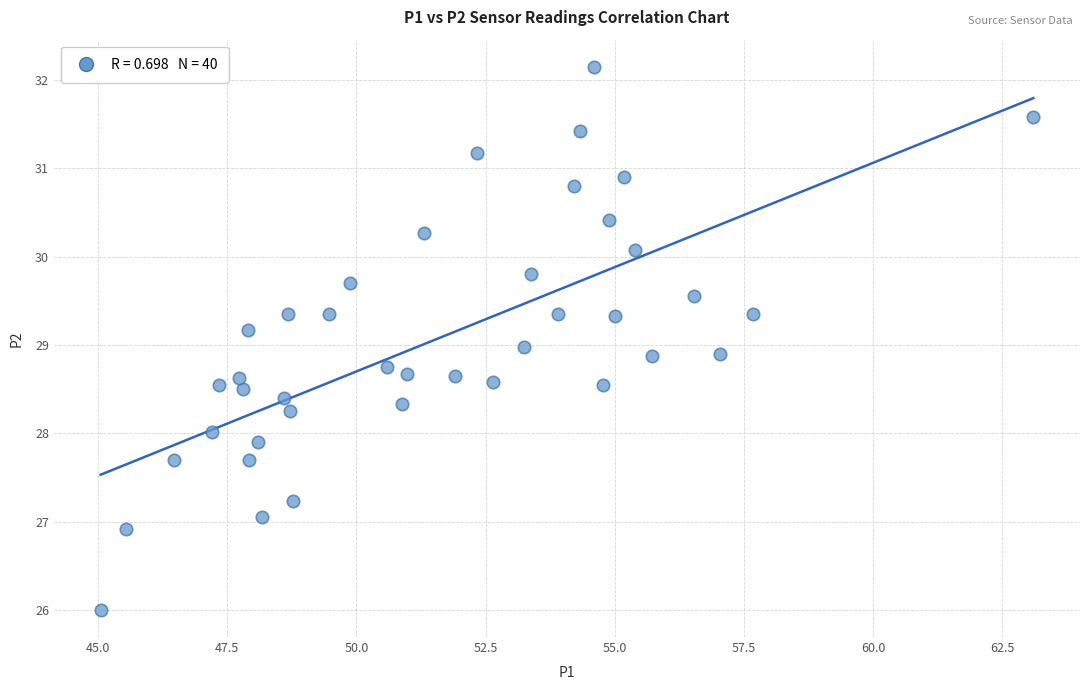

What is the range of X values (max minus min)?

18.1